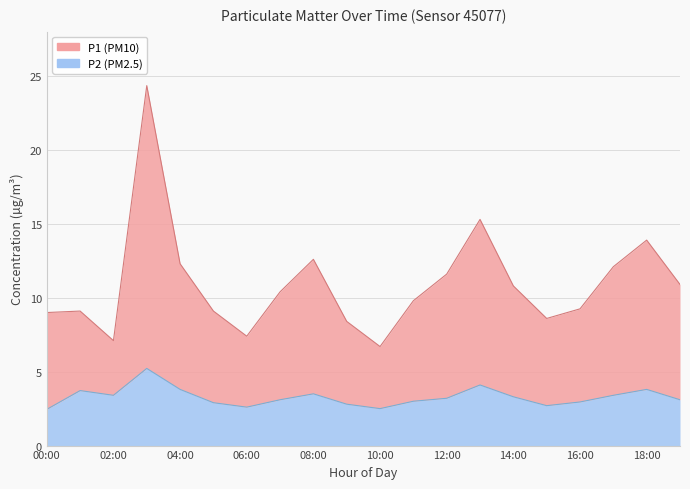

Is the value of P2 at 07:00 greater than the value of P1 at 02:00?

No